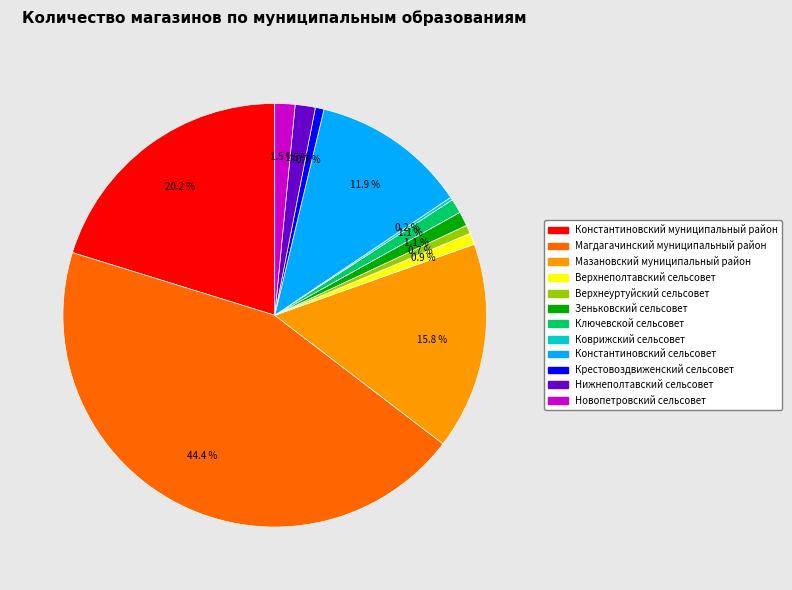

Combined, do Мазановский муниципальный район and Ключевской сельсовет account for over 50%?

No